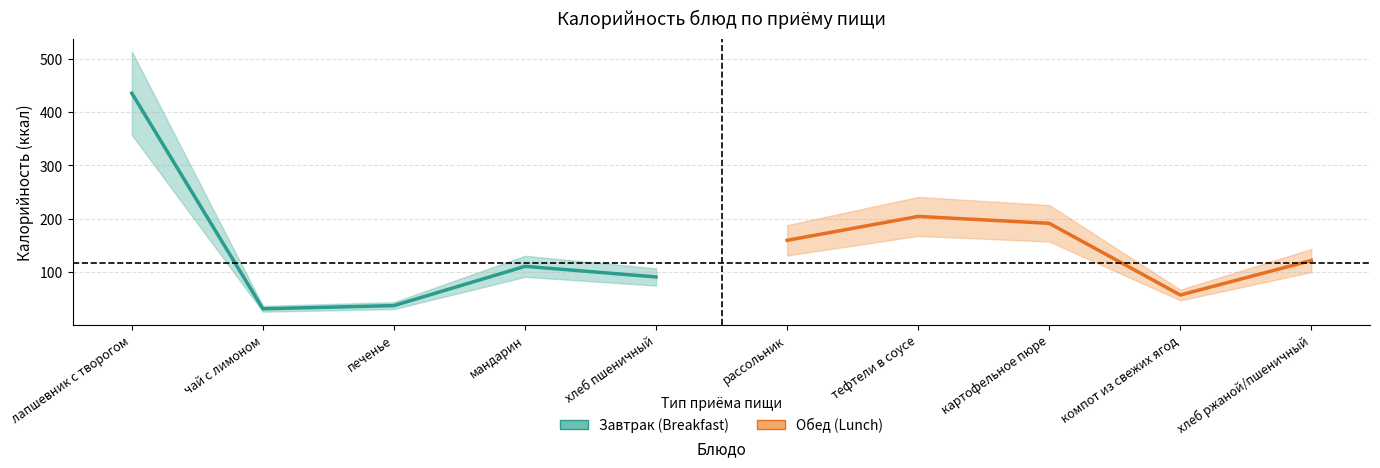

True or false: Breakfast has a value of 30 at чай с лимоном.

True